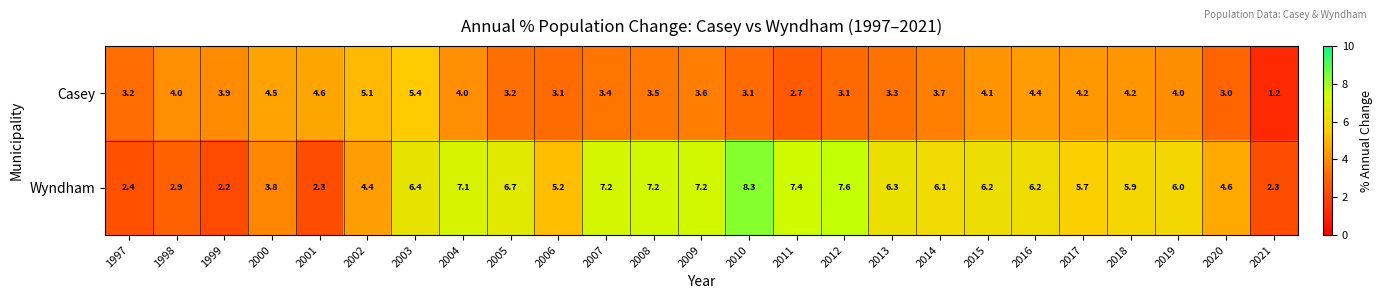

At which category does the chart reach its peak across all series?

2010